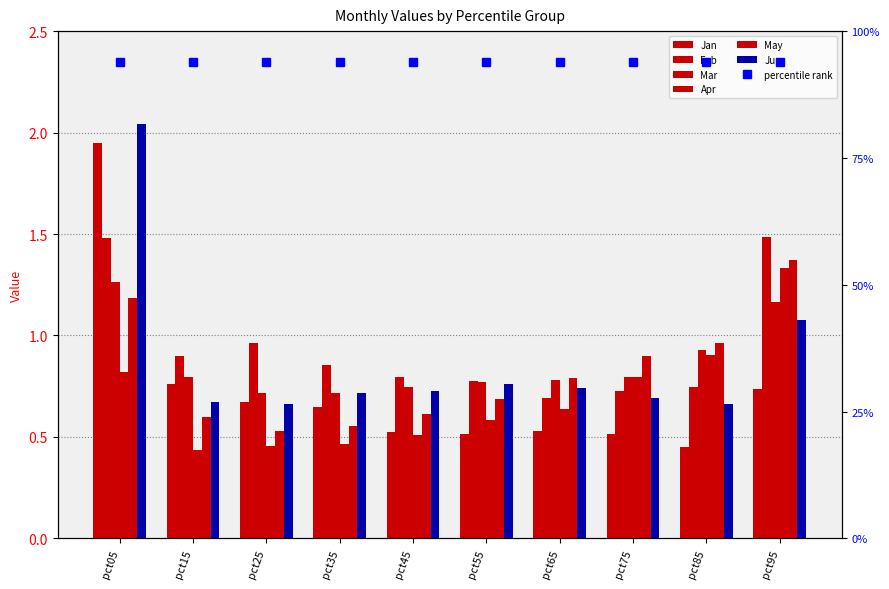

What is the smallest value displayed?

0.4